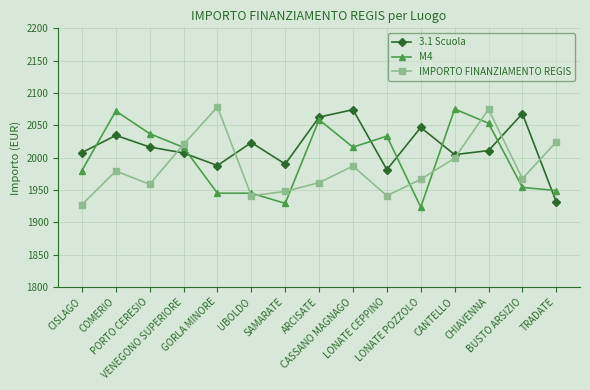

List the series in order of their peak value, lowest first.

3.1 Scuola, M4, IMPORTO FINANZIAMENTO REGIS